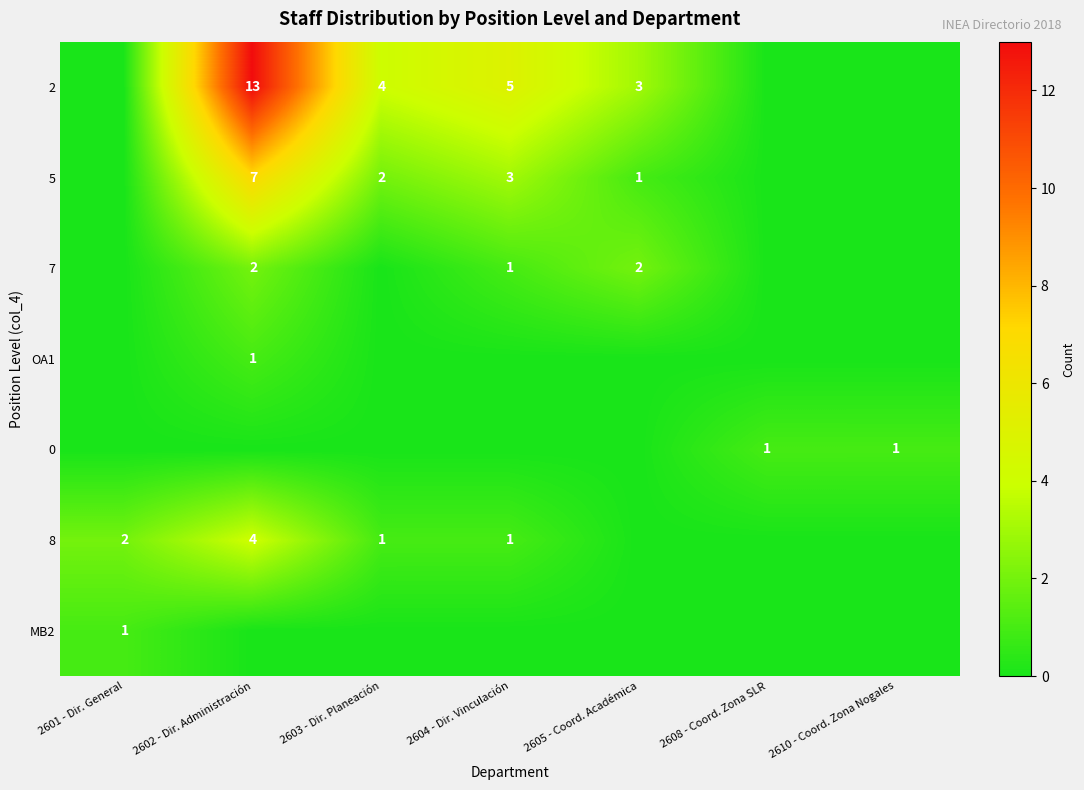

How many data points in 0 are above 0?

2